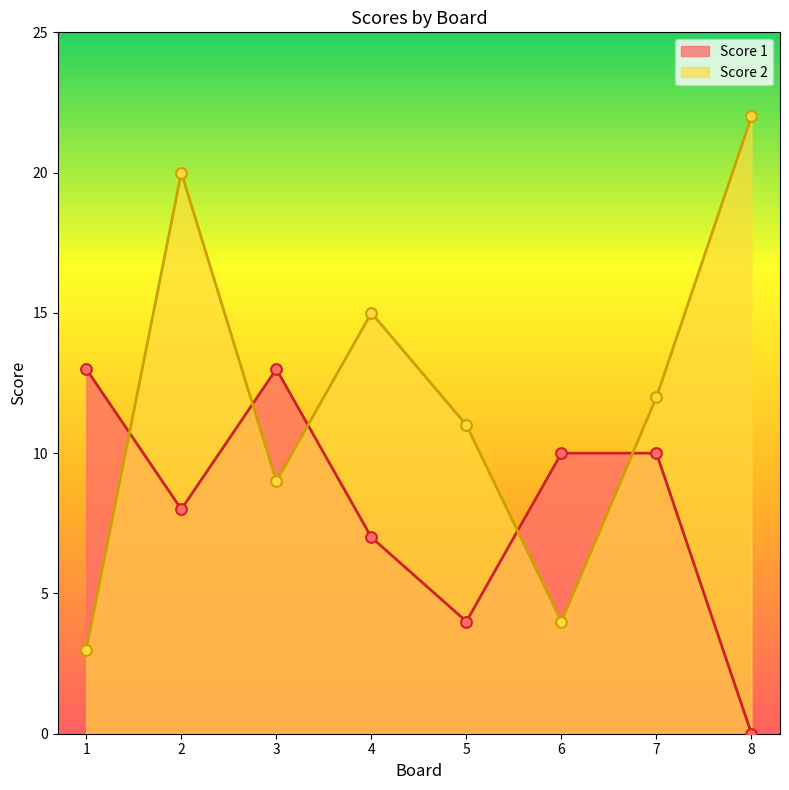

What are all the series names shown in the legend?

Score 1, Score 2